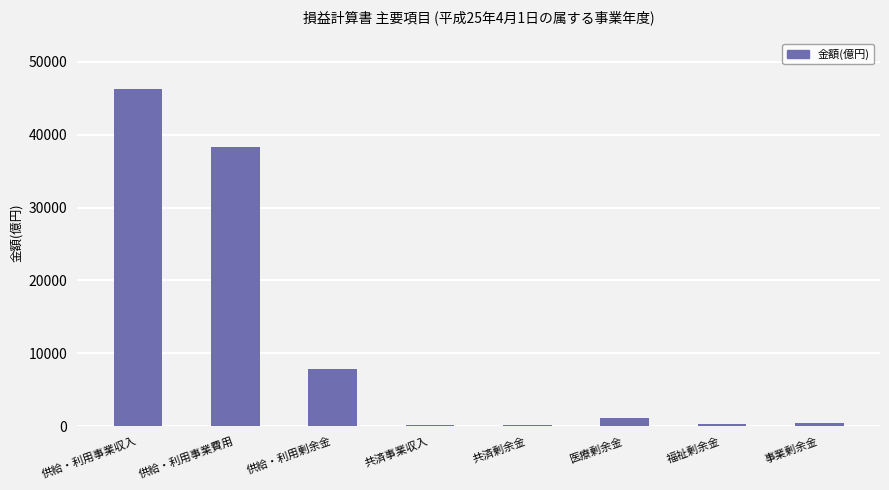

What is the difference between the maximum and minimum values?

46037.6